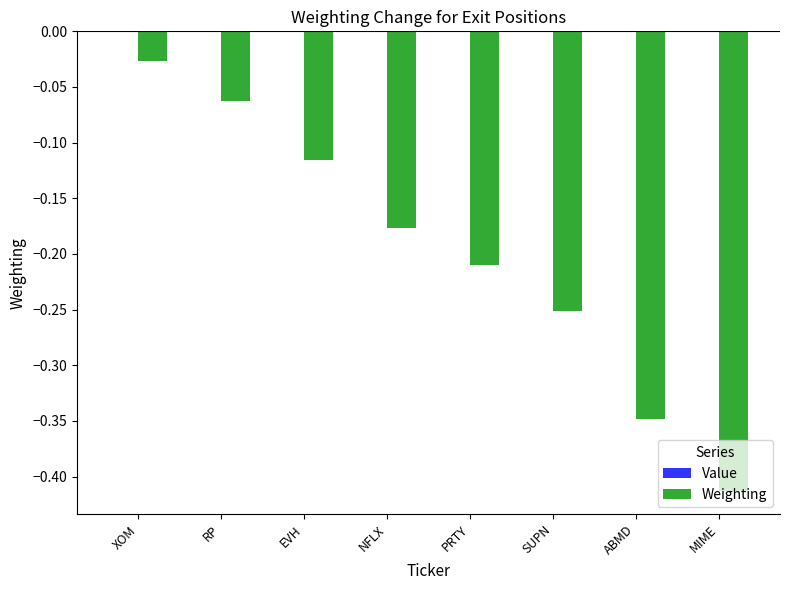

What is the difference between the maximum and minimum values?

0.4